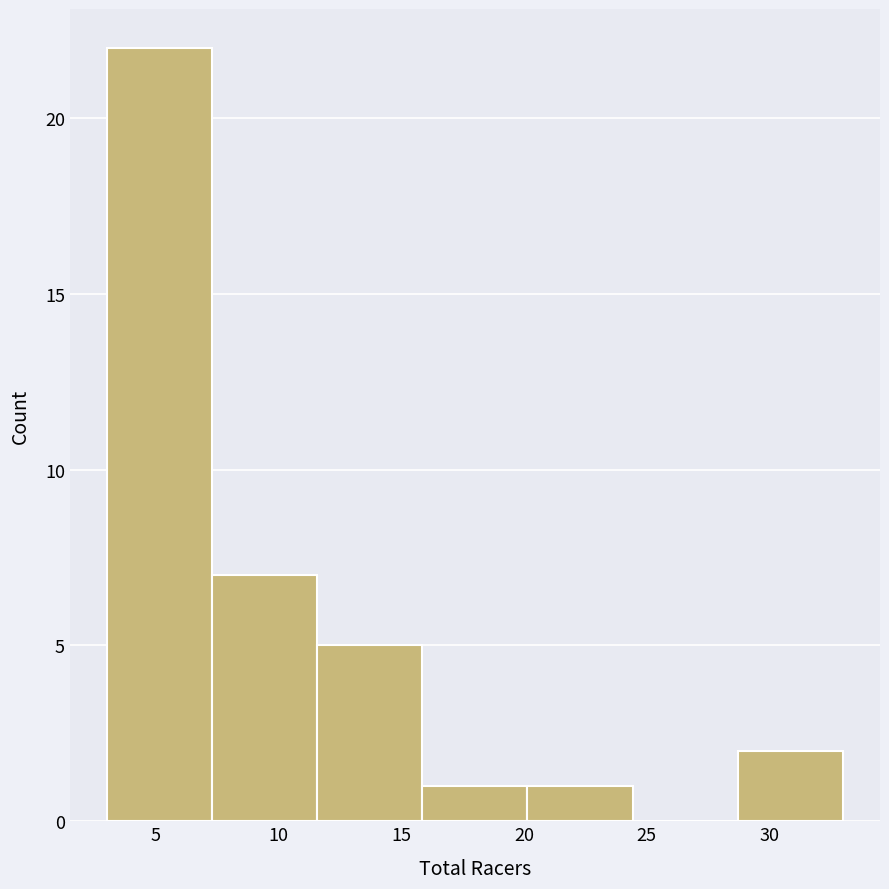

How tall is the bar that spans 16.0 to 20.0 on the x-axis? Neither the bar edges nor the heights are printed on the chart, so give them approximately, as read against the axes.

1